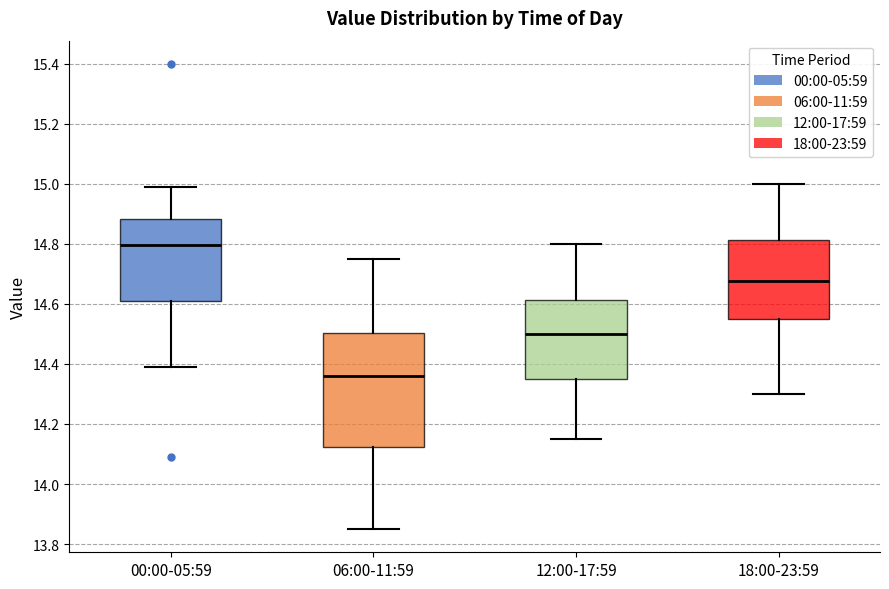

Reading left to right, read every box against the y-axis: the position of its median line, the range the box covers, and the ends of its whiskers. The values are not printed on the chart, so give them approximately, as read against the axis.

00:00-05:59: median 14.80, box 14.62 to 14.88, whiskers 14.40 to 15.00
06:00-11:59: median 14.36, box 14.12 to 14.50, whiskers 13.86 to 14.76
12:00-17:59: median 14.50, box 14.36 to 14.62, whiskers 14.16 to 14.80
18:00-23:59: median 14.68, box 14.56 to 14.82, whiskers 14.30 to 15.00